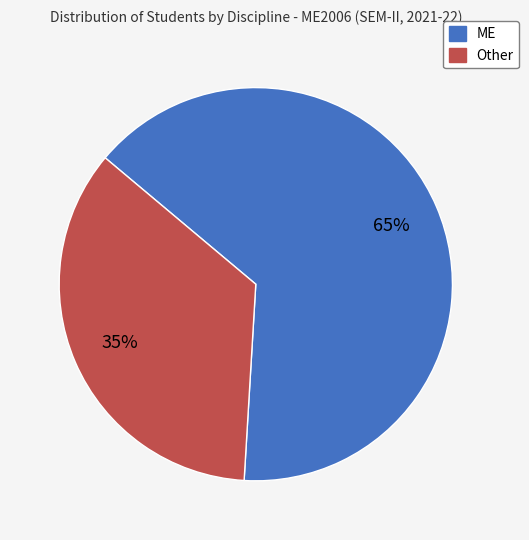

Do ME and Other together represent more than half of the pie?

Yes